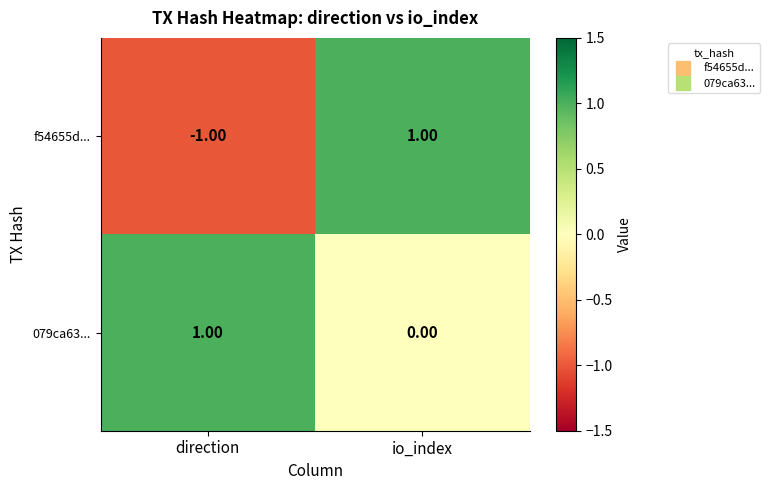

What is the difference between the highest and lowest values at io_index?

1